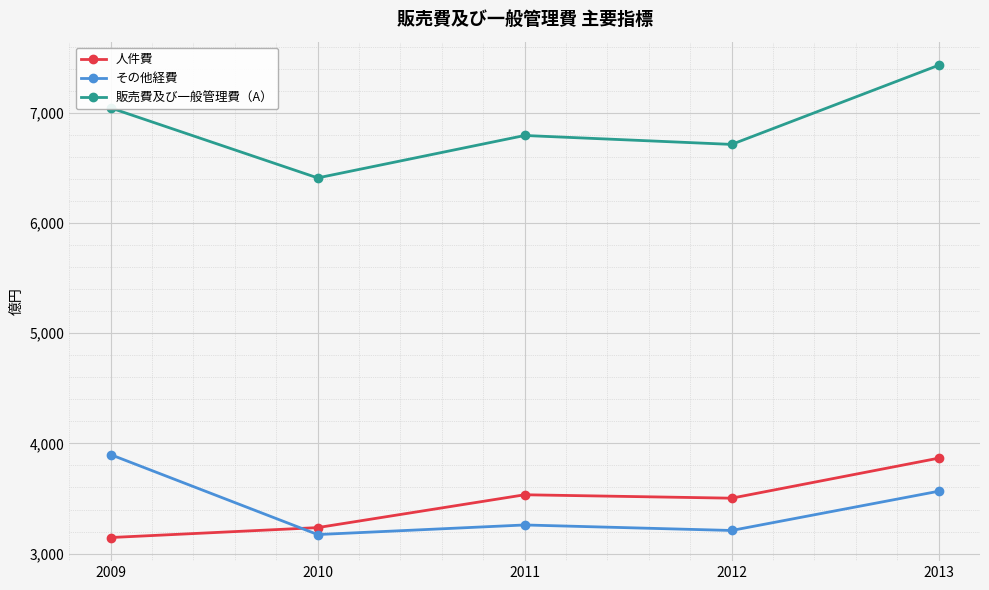

Which series ends up on top after the final intersection of 人件費 and その他経費?

人件費